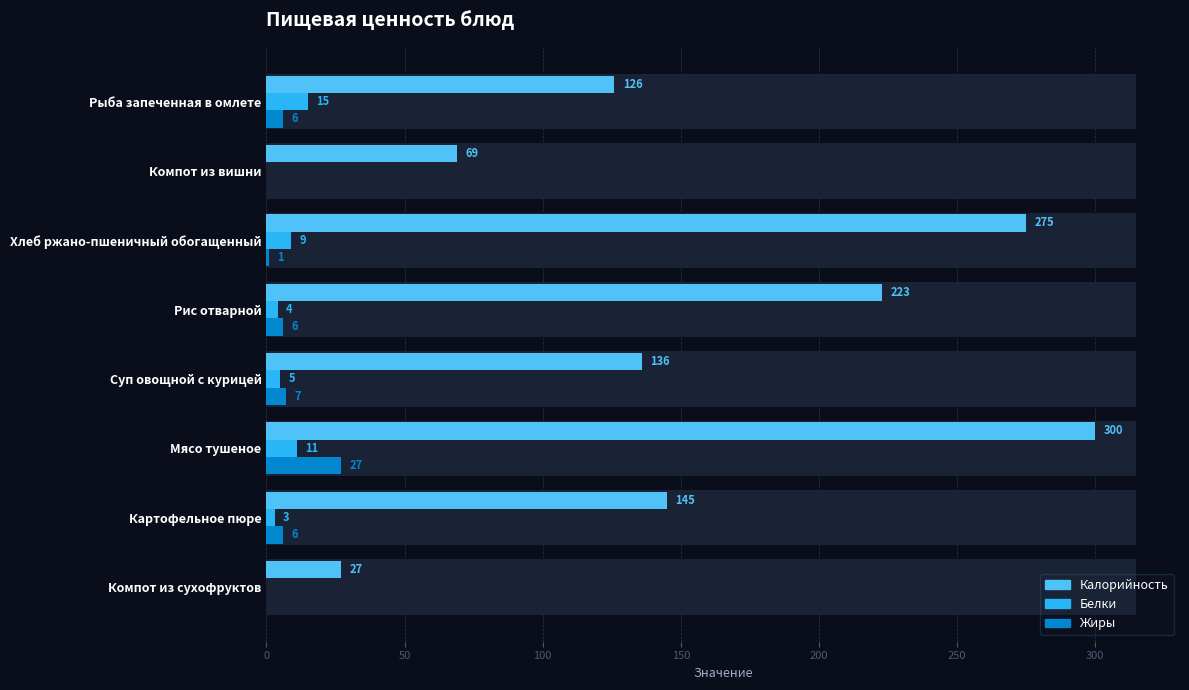

Reading right to left, extract all data points from this chart.

Калорийность: 27	145	300	136	223	275	69	126
Белки: 0	3	11	5	4	9	0	15
Жиры: 0	6	27	7	6	1	0	6